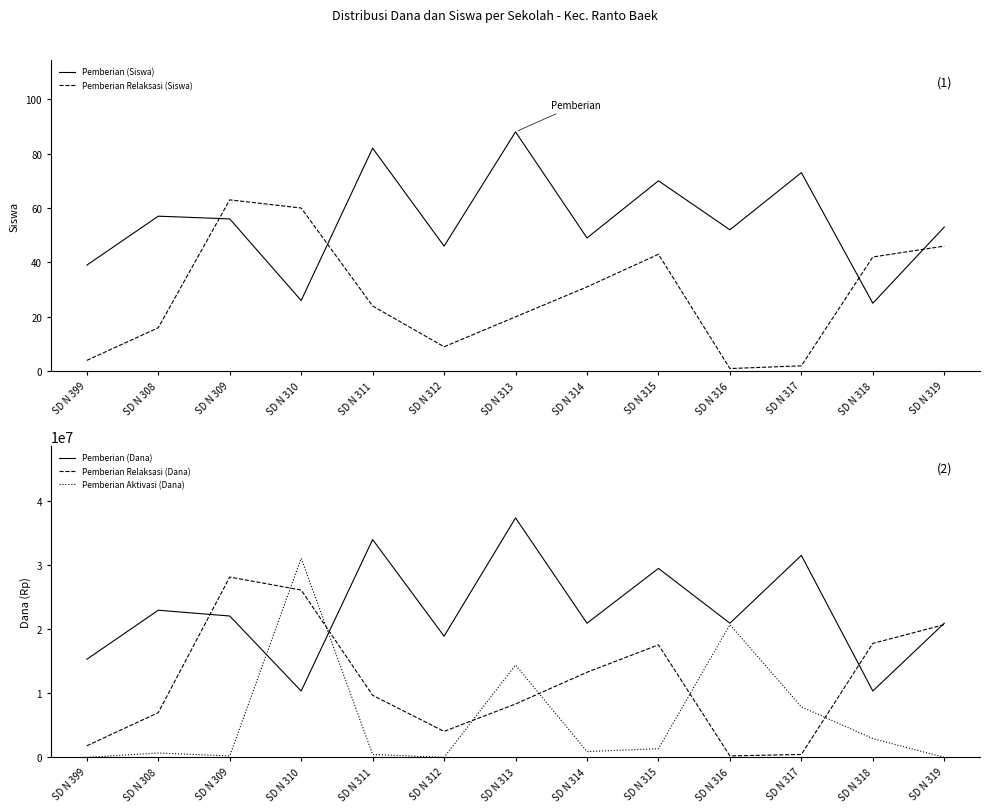

Reading left to right, list all the values displayed in this chart.

Pemberian (Siswa): 39	57	56	26	82	46	88	49	70	52	73	25	53
Pemberian Relaksasi (Siswa): 4	16	63	60	24	9	20	31	43	1	2	42	46
Pemberian (Dana): 15300000	22950000	22050000	10350000	33975000	18900000	37350000	20925000	29475000	20925000	31500000	10350000	20925000
Pemberian Relaksasi (Dana): 1800000	6975000	28125000	26100000	9675000	4050000	8325000	13275000	17550000	225000	450000	17775000	20700000
Pemberian Aktivasi (Dana): 0	675000	225000	31050000	450000	0	14400000	900000	1350000	20700000	7875000	2925000	0